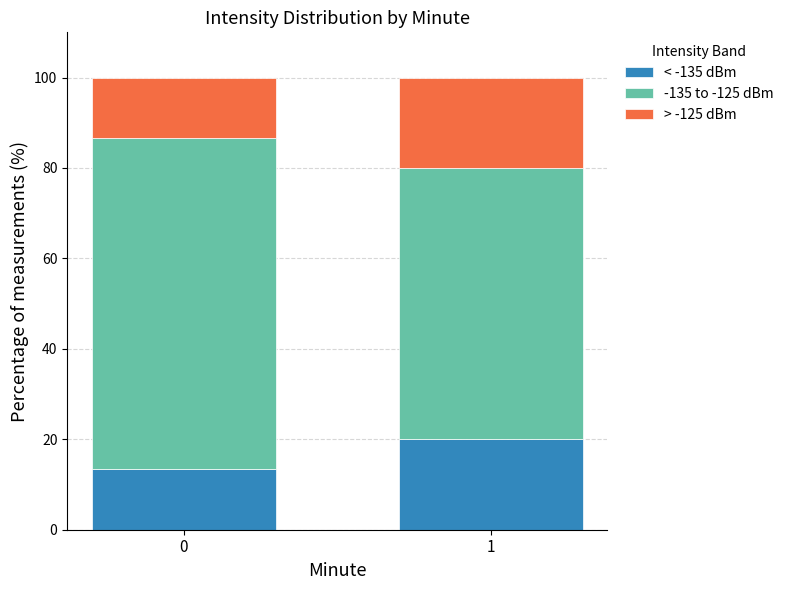

What is the sum of all < -135 dBm values?

33.3